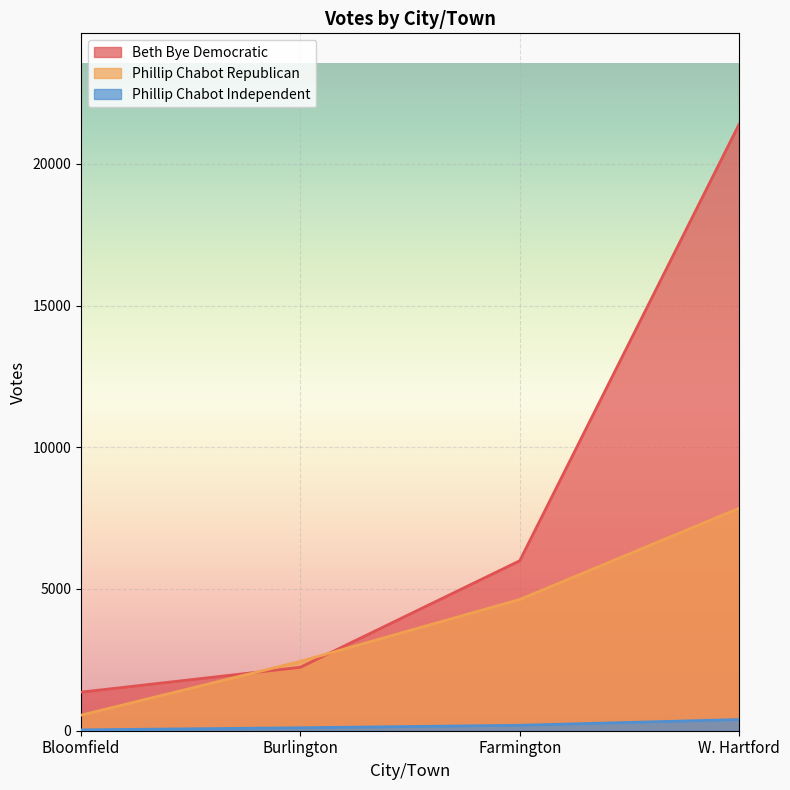

True or false: Phillip Chabot Republican has a value of 7847 at W. Hartford.

True